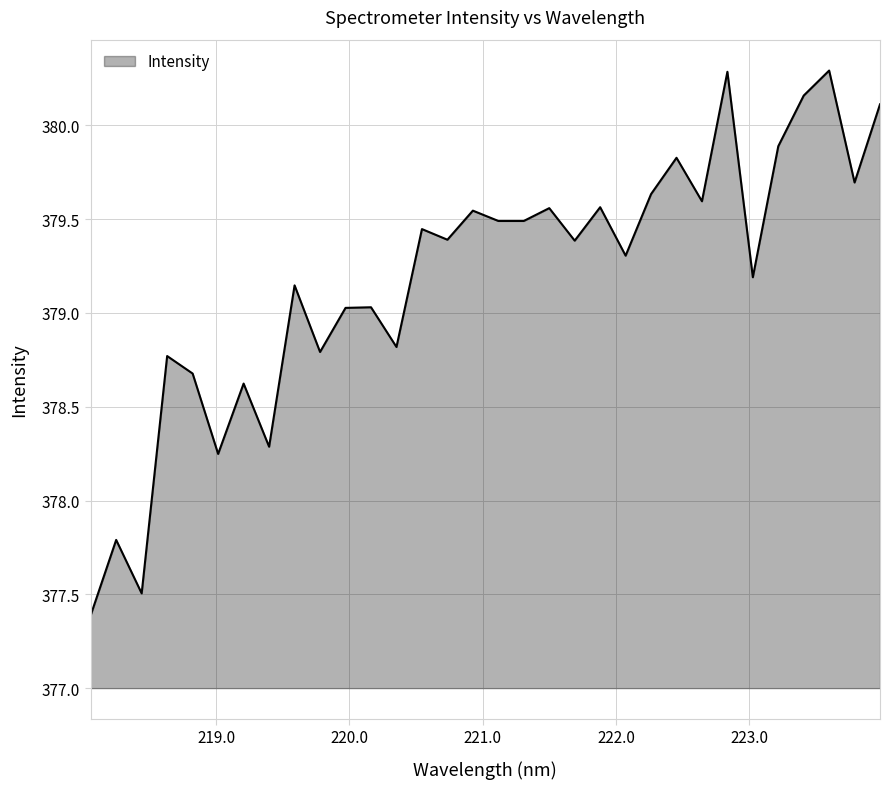

Does the chart have visible grid lines?

Yes